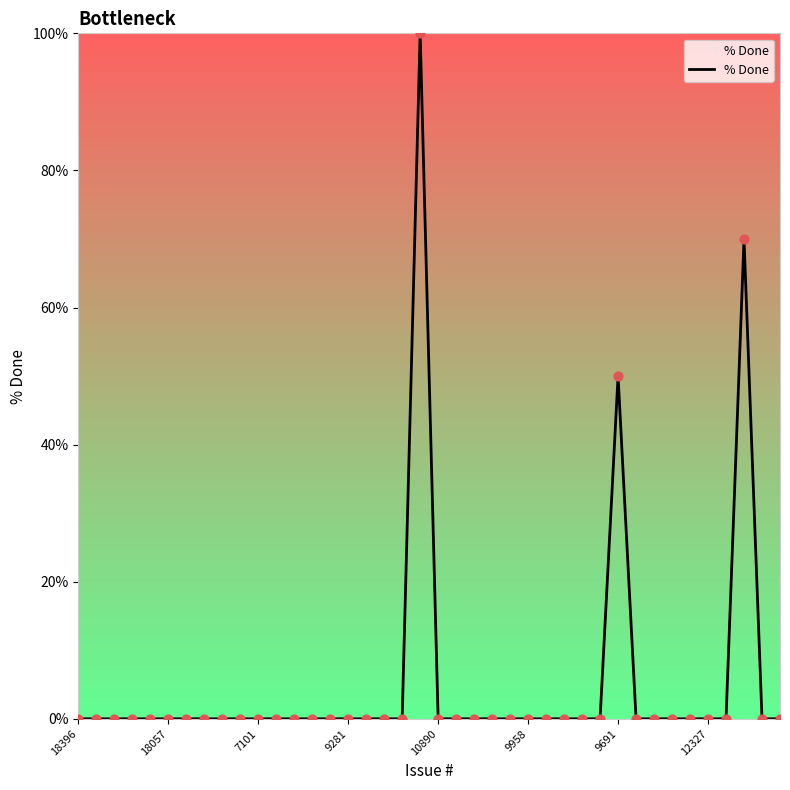

What is the maximum value shown in the chart?

100